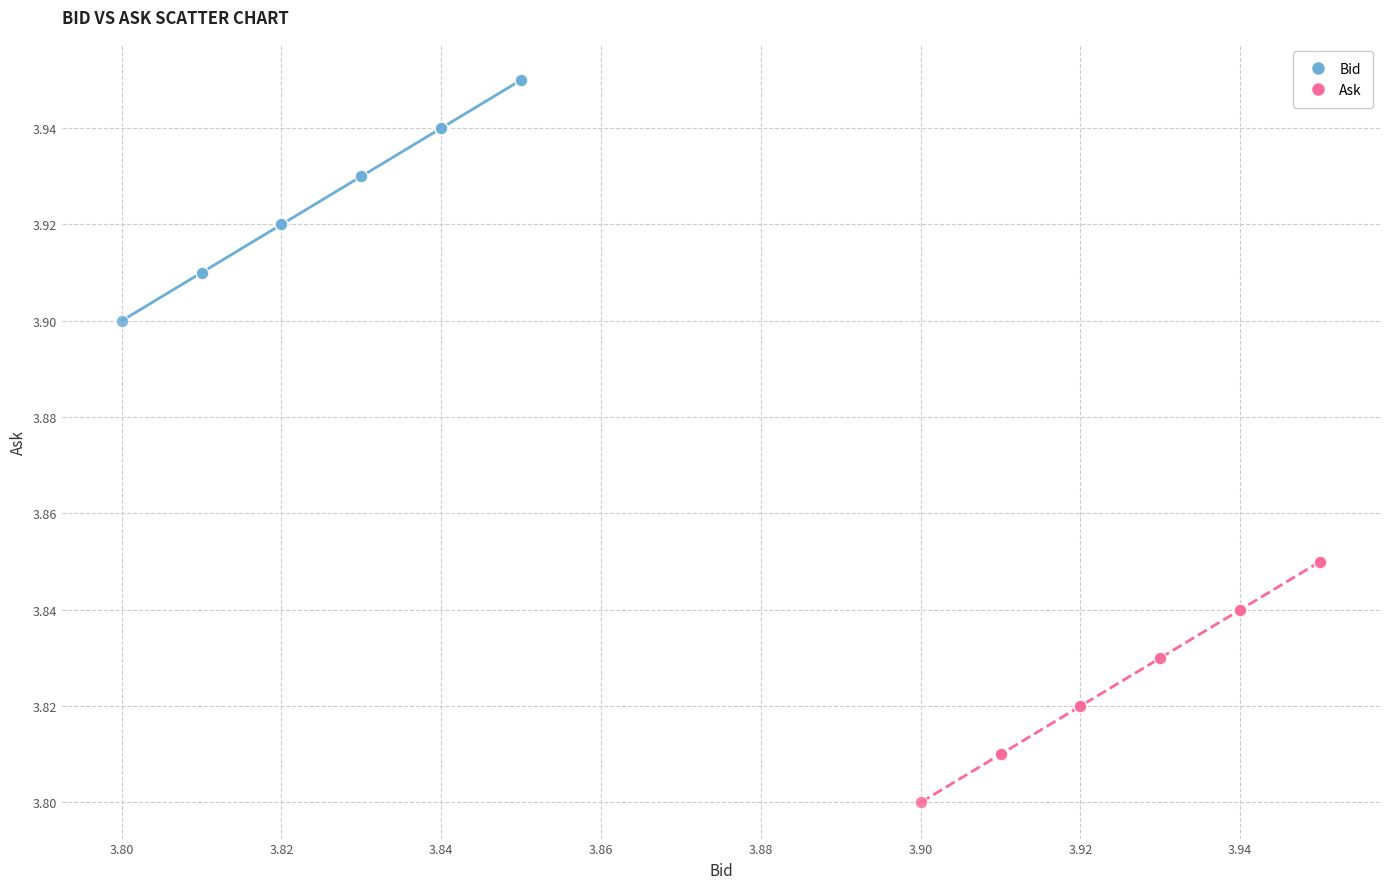

Which series reaches the minimum Y coordinate?

Ask